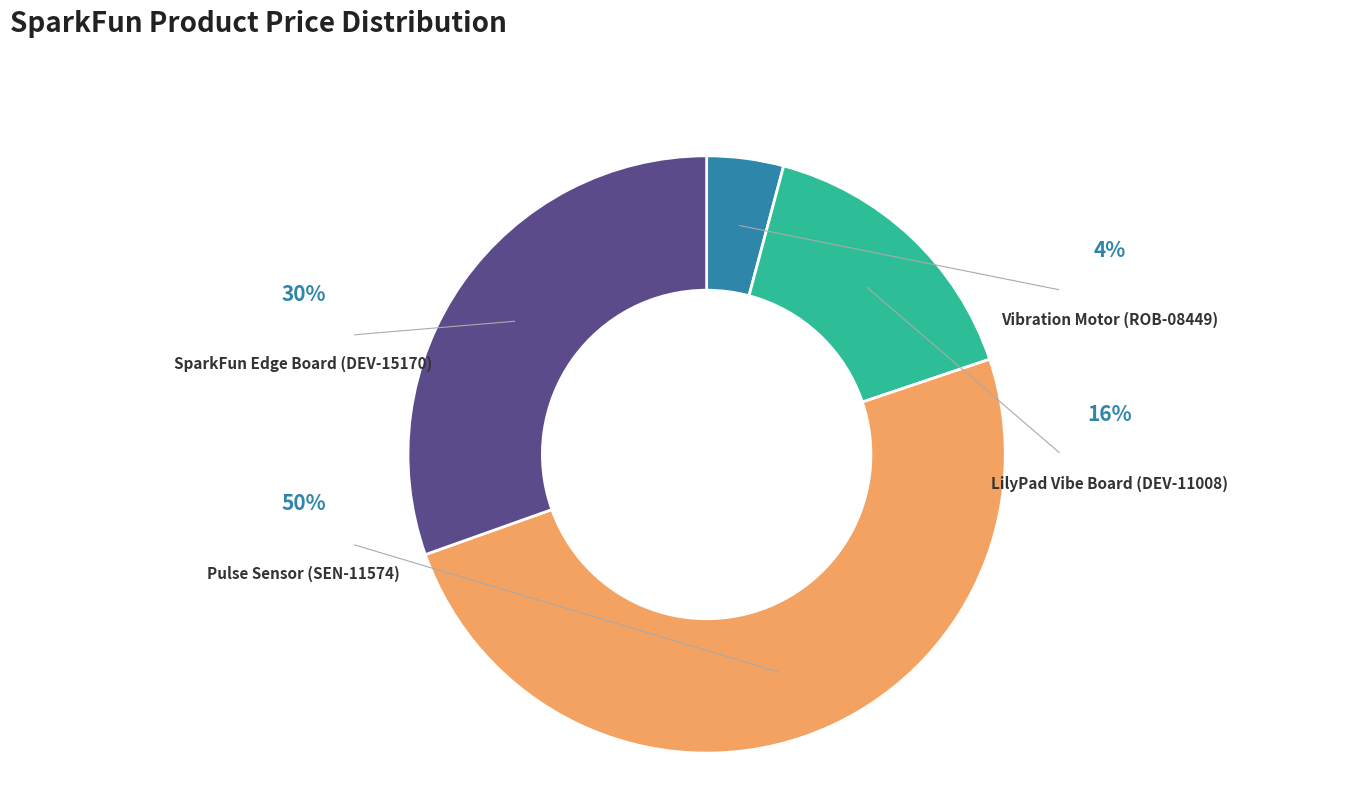

Is there a majority slice in this chart?

No